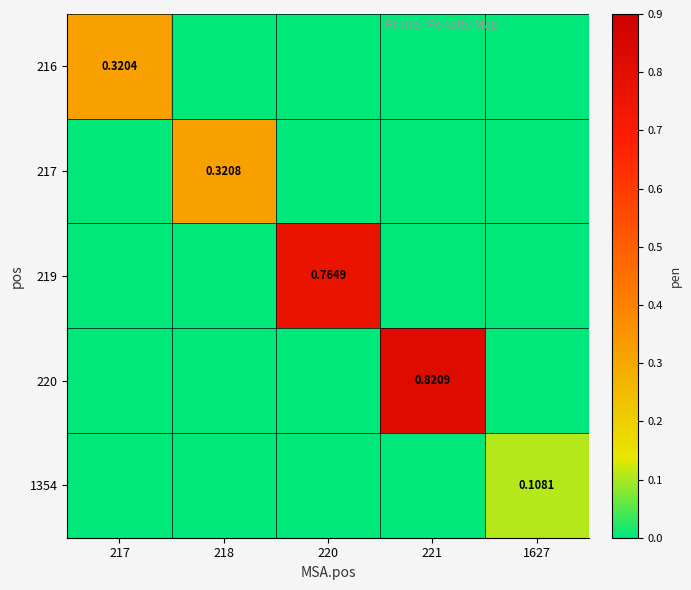

At which category does the chart reach its peak across all series?

221